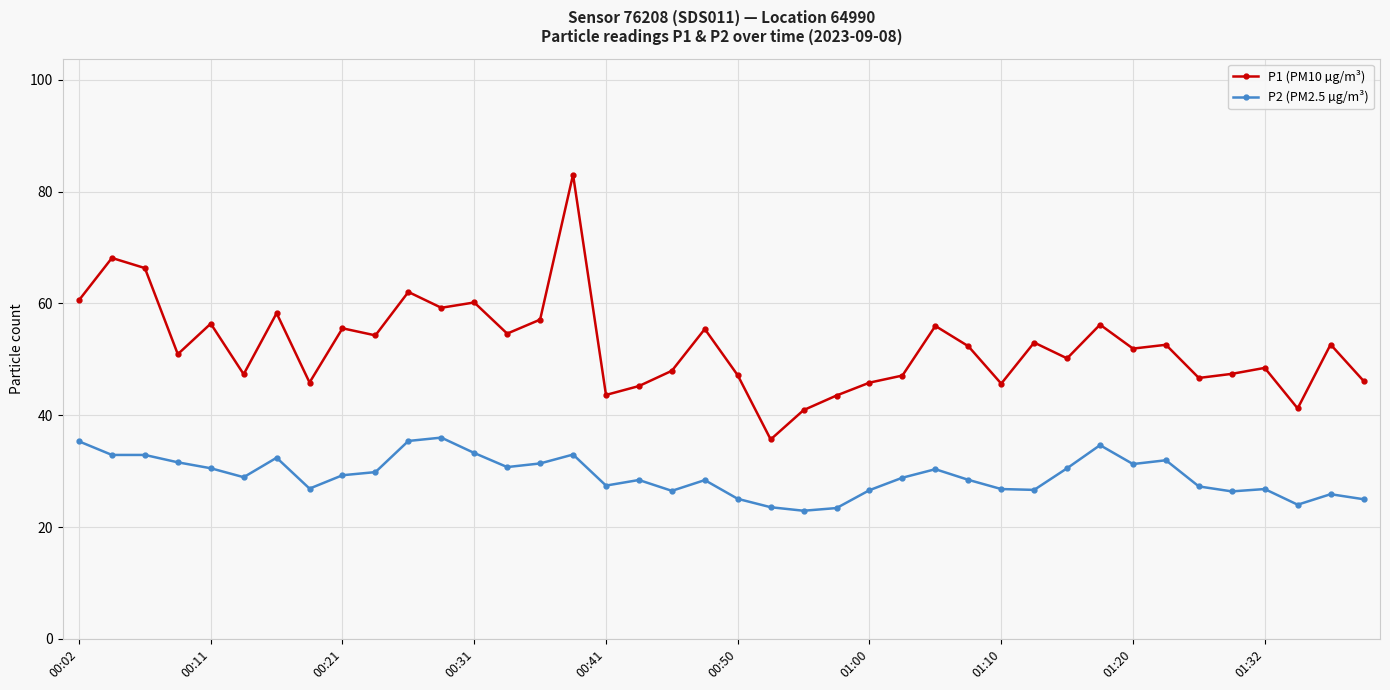

Which series has the largest range (max minus min)?

P1 (PM10 µg/m³)